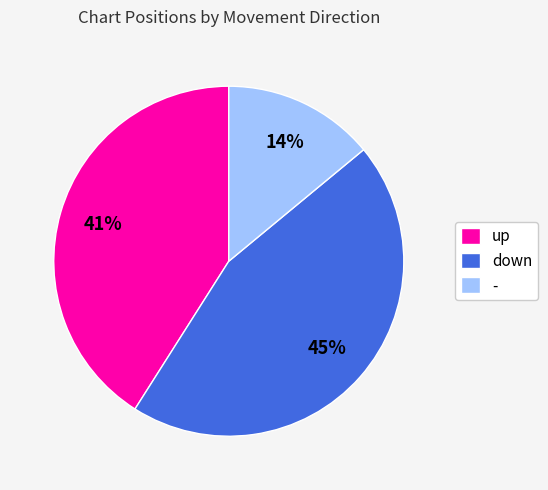

Combined, do - and down account for over 50%?

Yes